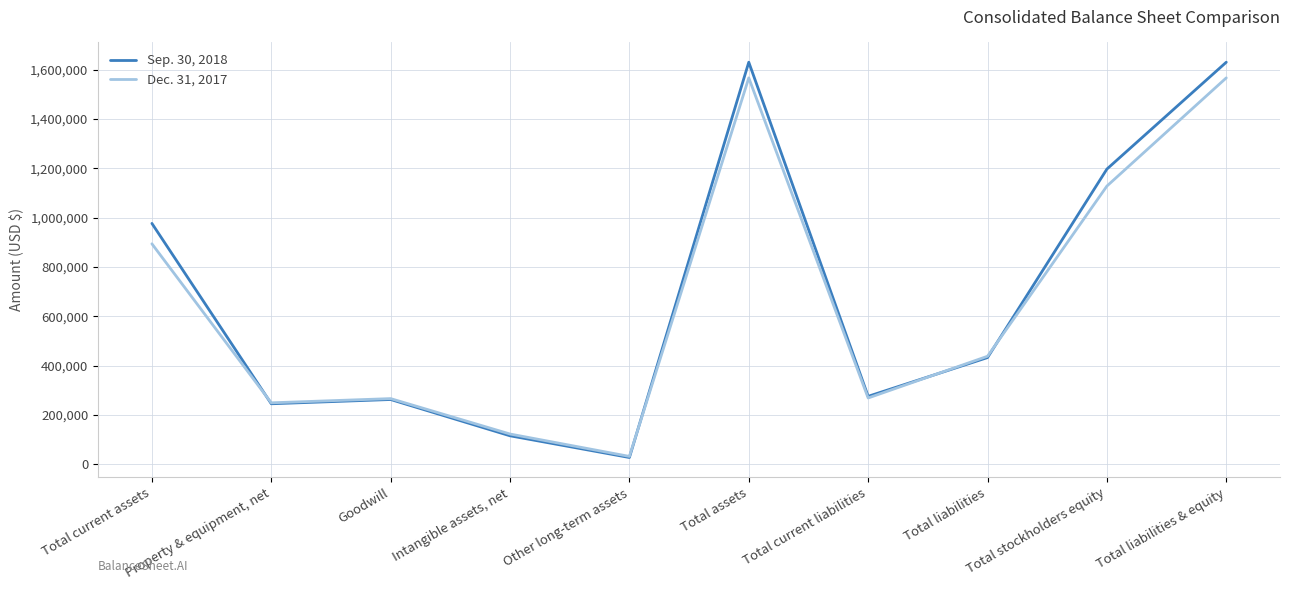

At Property & equipment, net, list the series in order from smallest to largest.

Sep. 30, 2018, Dec. 31, 2017